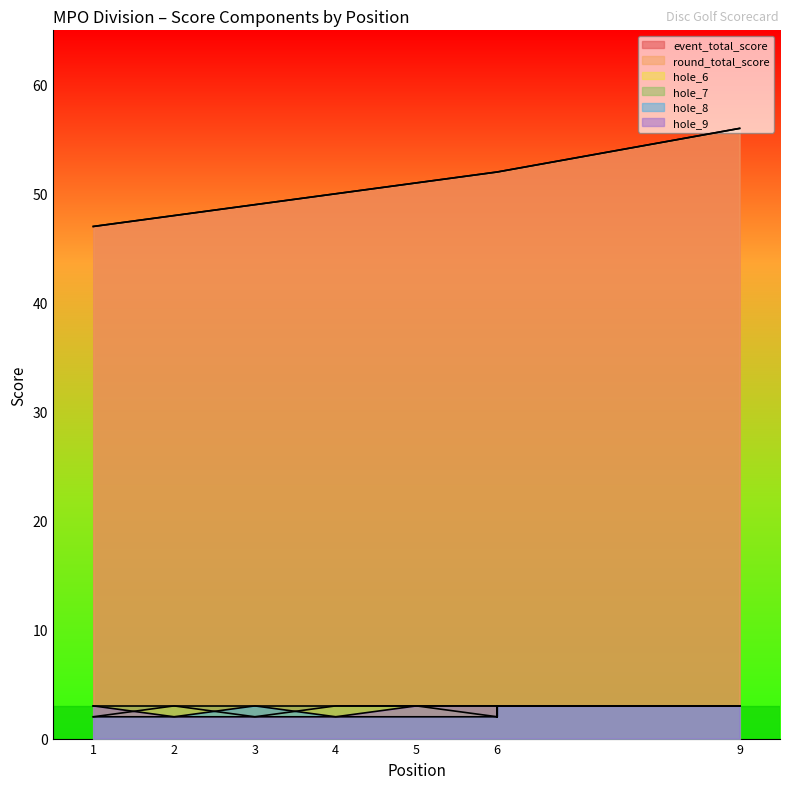

List the series in order of their peak value, highest first.

event_total_score, round_total_score, hole_6, hole_7, hole_8, hole_9